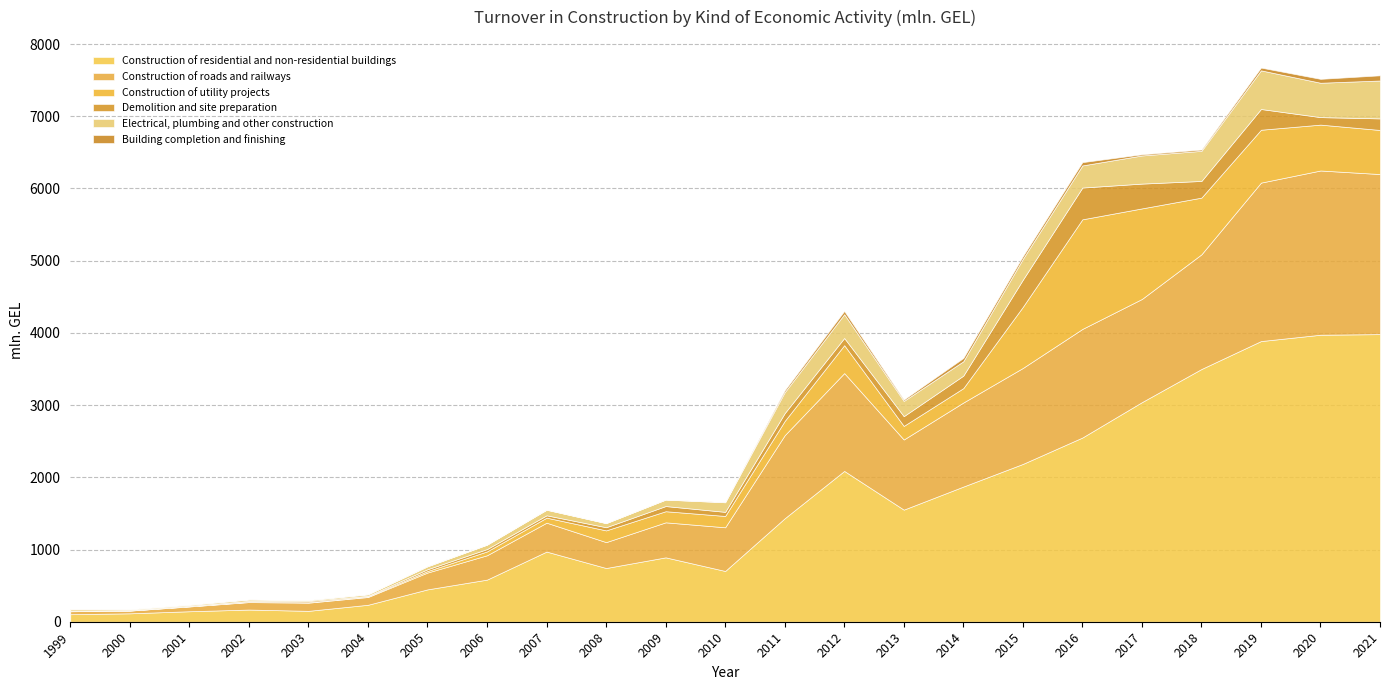

At which label is Electrical, plumbing and other construction closest to 273?

2015